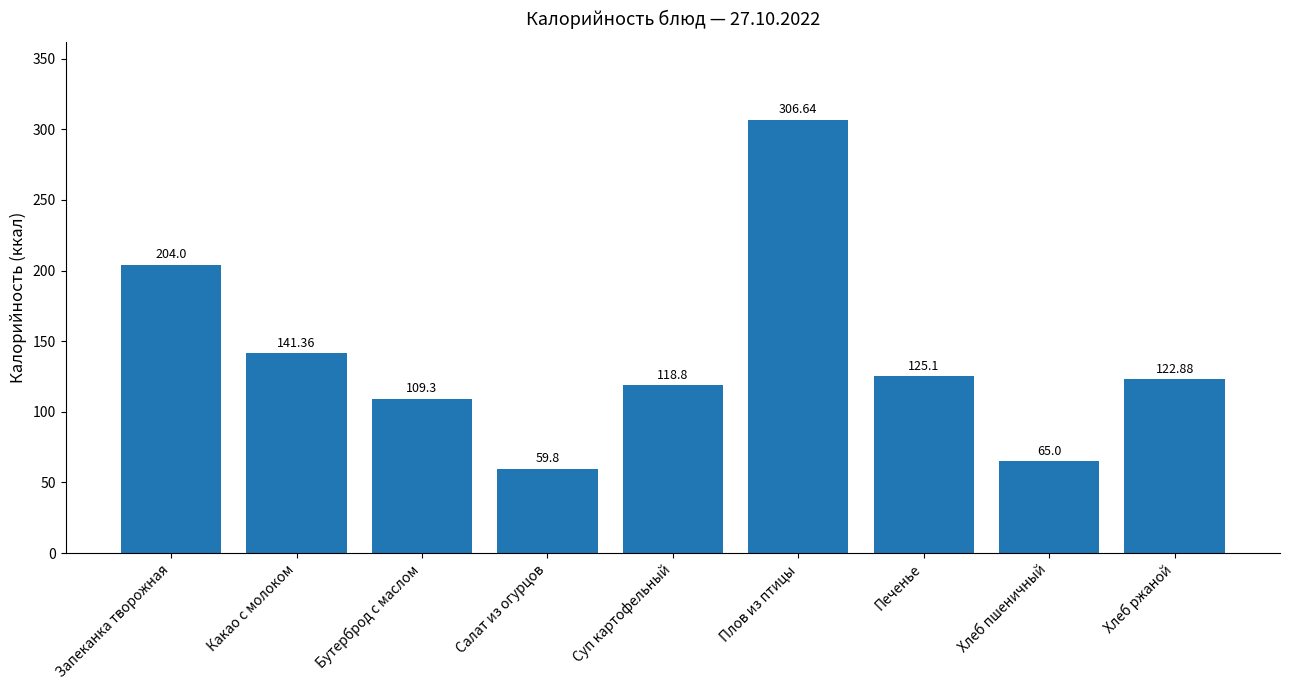

Are the bars grouped side by side (vs. stacked)?

No